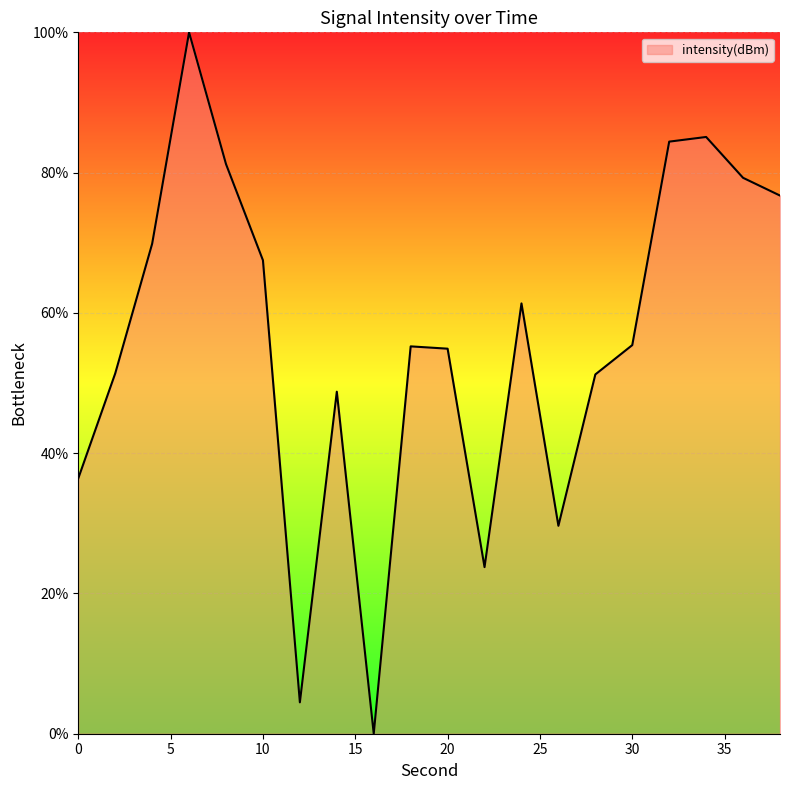

What is the difference between the maximum and minimum values?

100.0